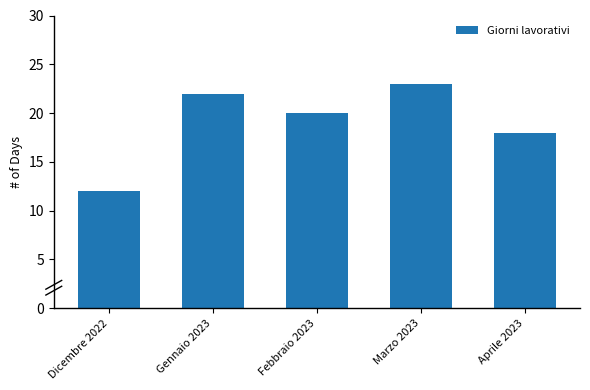

The chart shows a value of 18 at Aprile 2023. True or false?

True